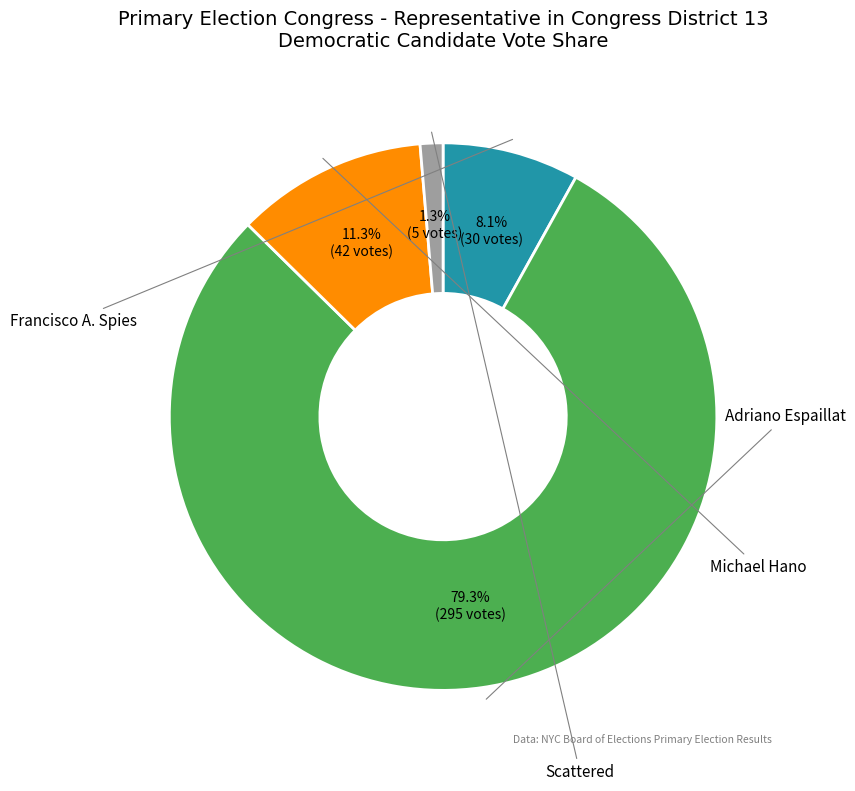

Is there any slice that represents more than half of the pie?

Yes